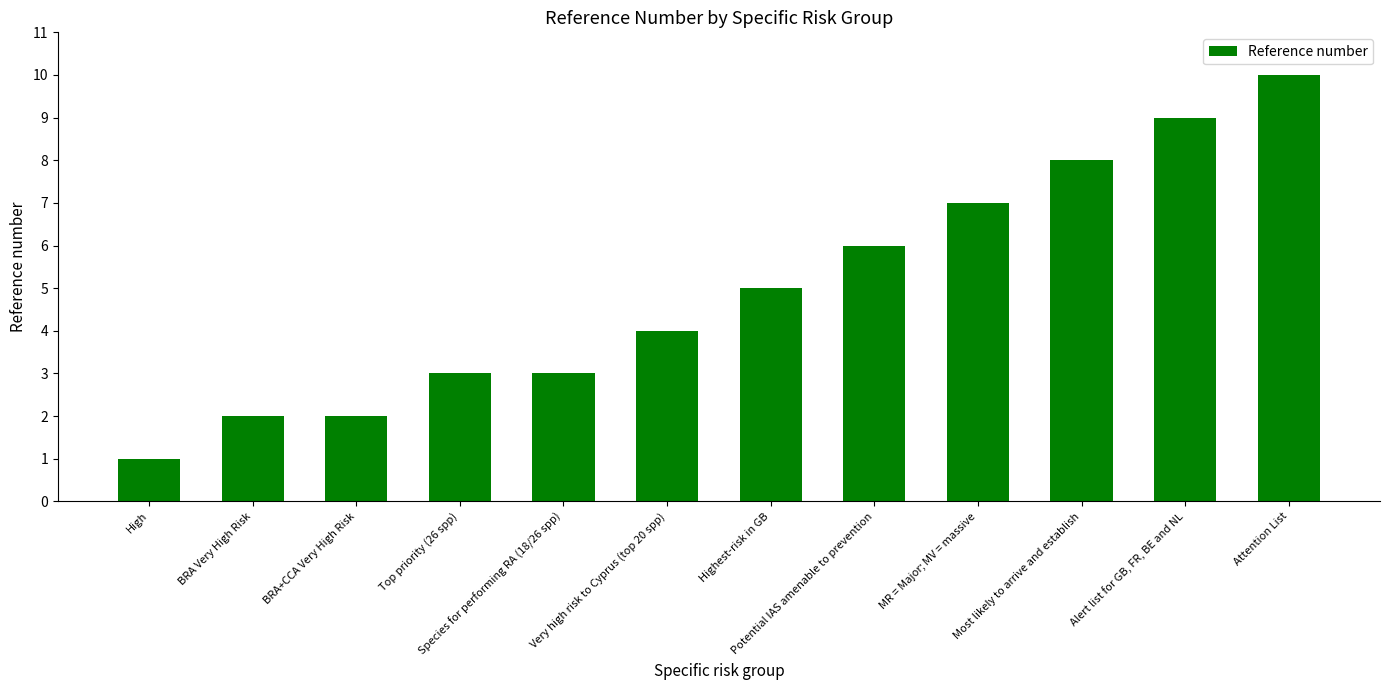

Which category has the lowest value across all series?

High